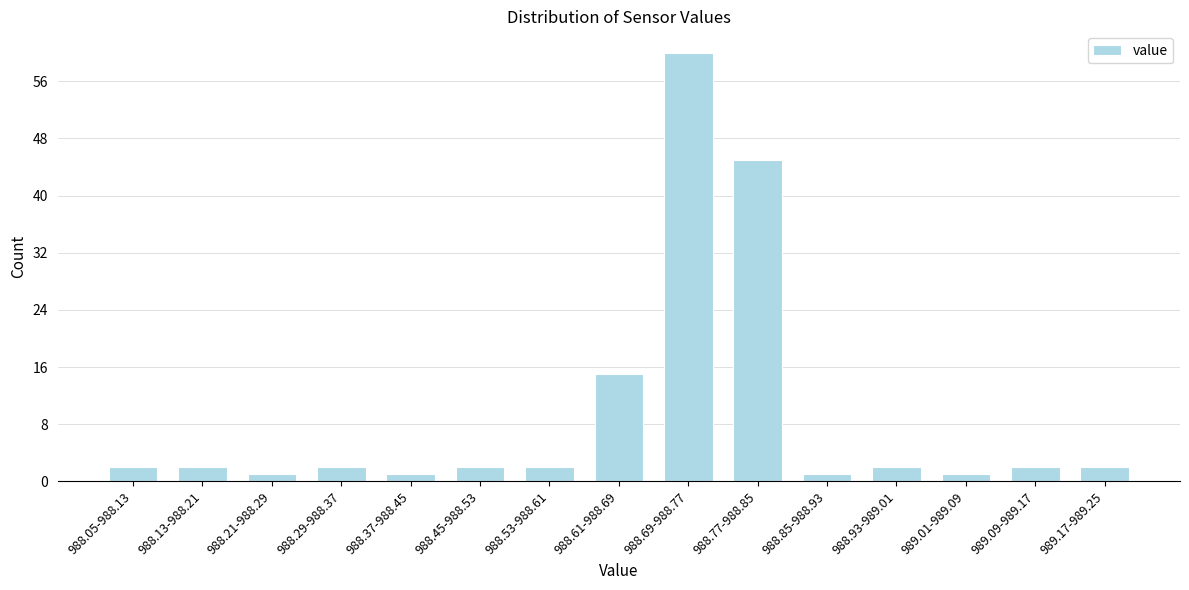

Reading left to right, extract all data points from this chart.

2	2	1	2	1	2	2	15	60	45	1	2	1	2	2